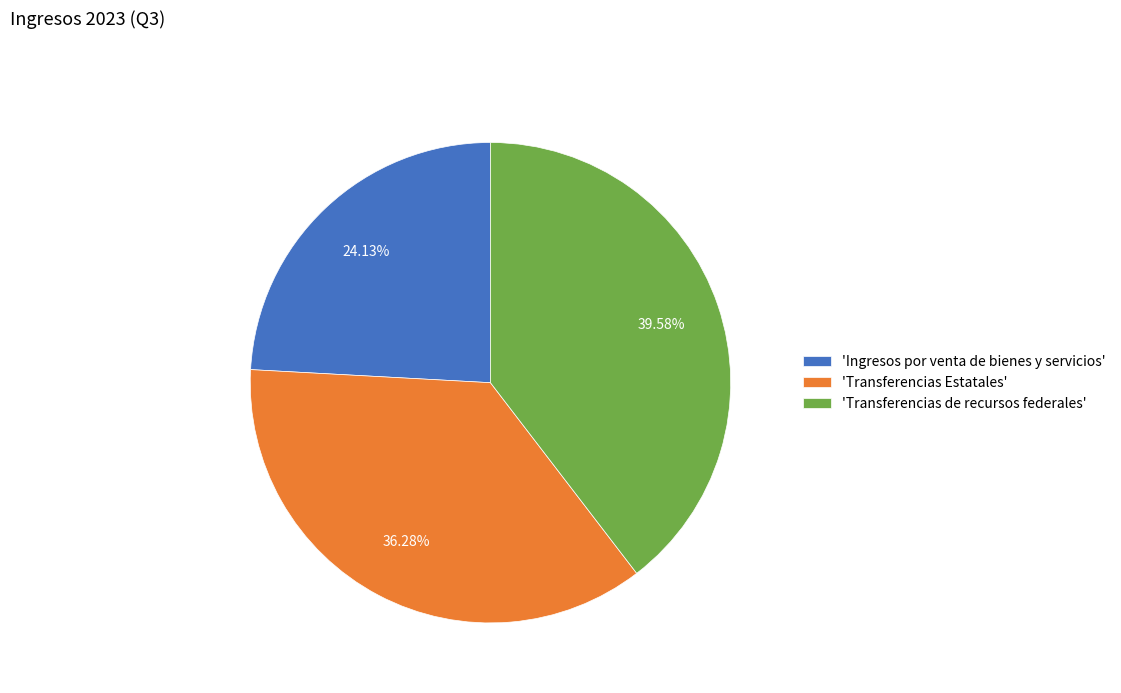

Rank the categories by value from lowest to highest.

'Ingresos por venta de bienes y servicios', 'Transferencias Estatales', 'Transferencias de recursos federales'